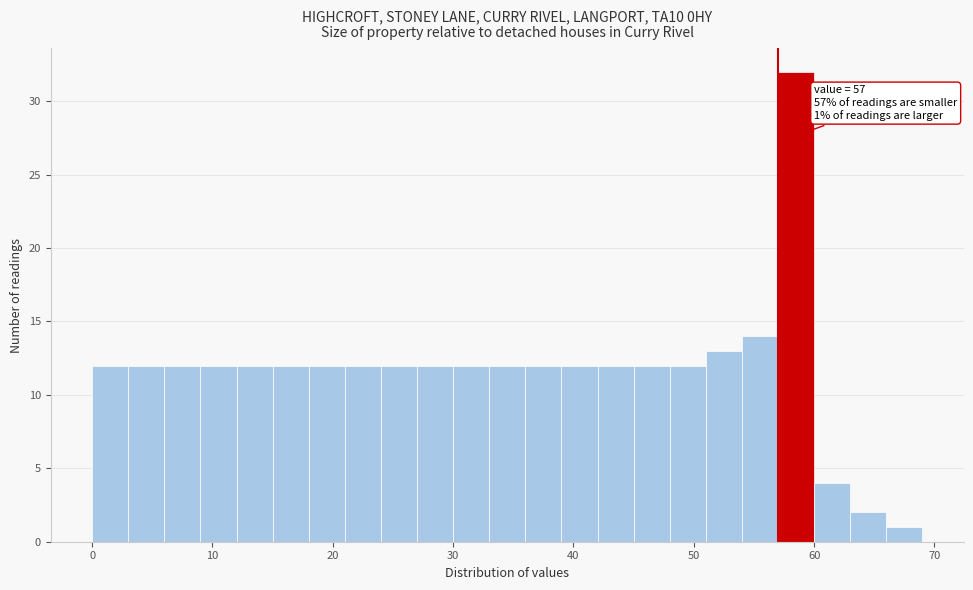

Read against the x-axis, roughly where is the centre of the tallest bar?

59